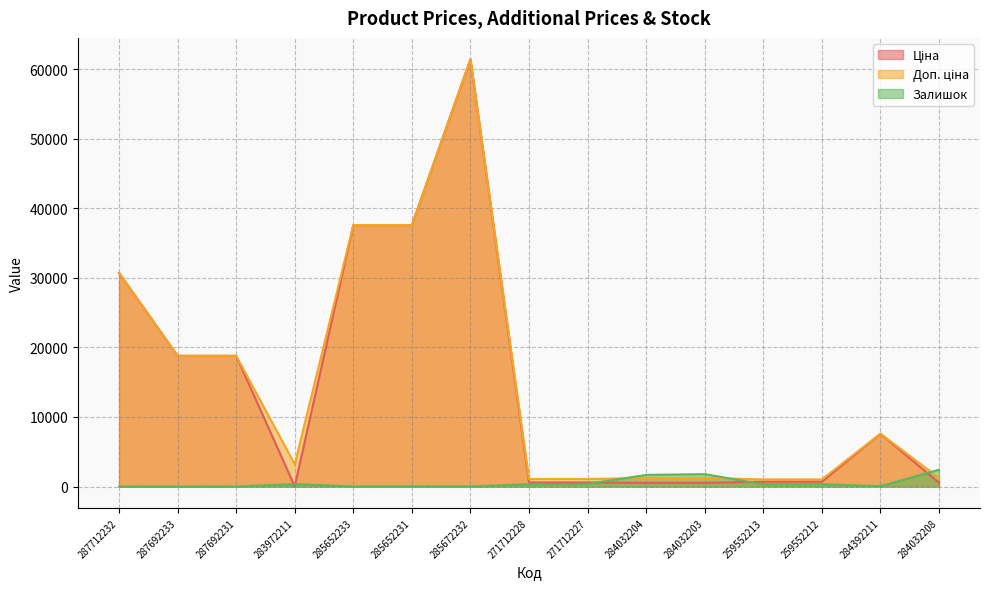

What is the value of the Доп. ціна point at the 11th from the left?

1235.4